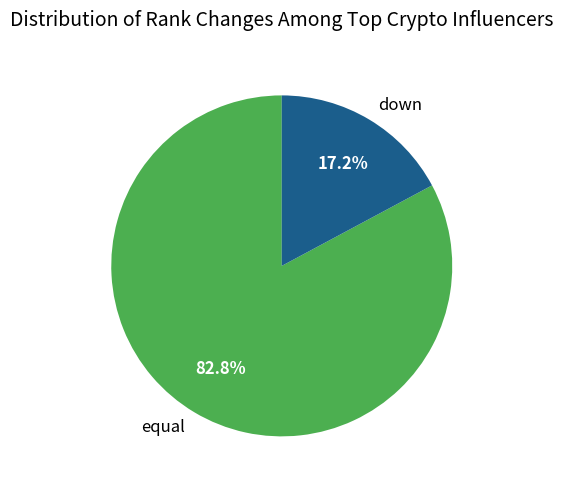

What is the largest slice in the pie chart?

equal